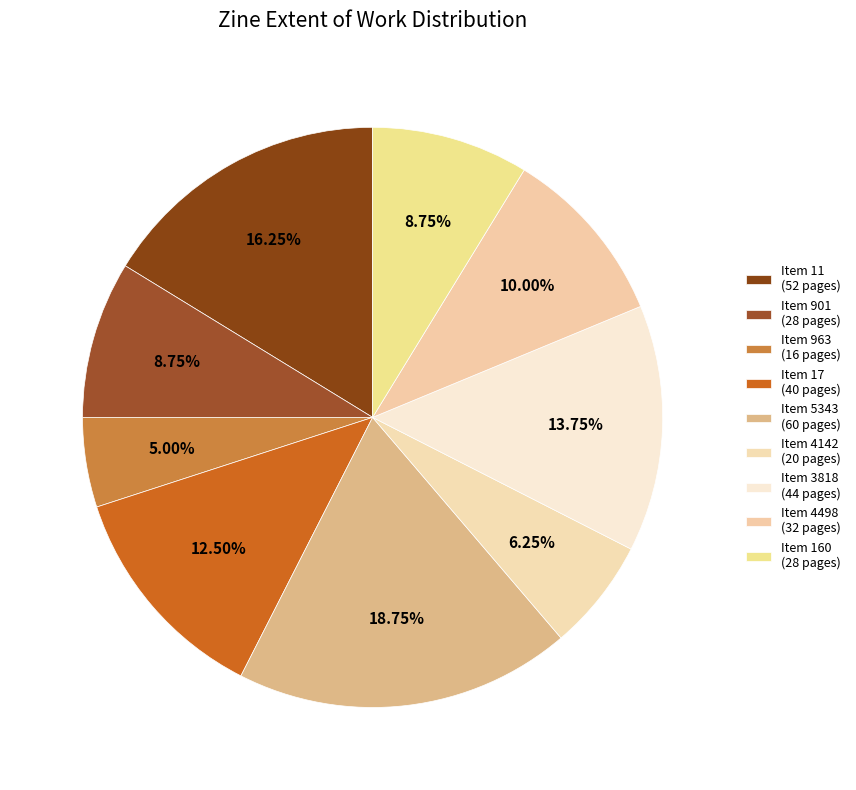

Is there a majority slice in this chart?

No